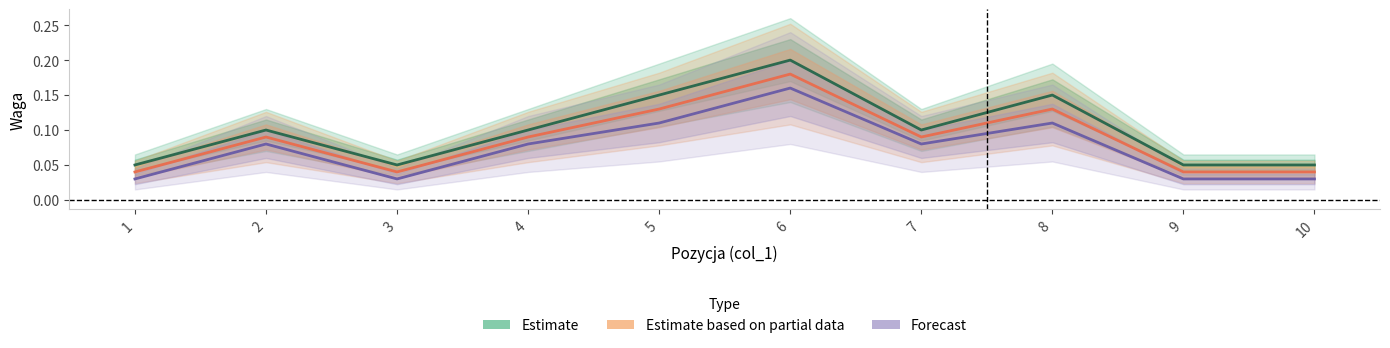

At which category does Estimate based on partial data reach its first local valley?

3